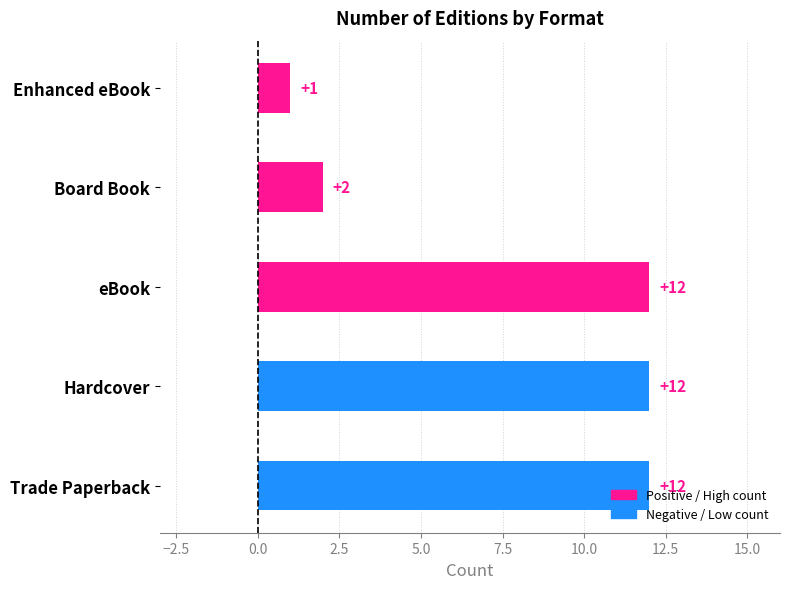

What is the maximum value shown in the chart?

12